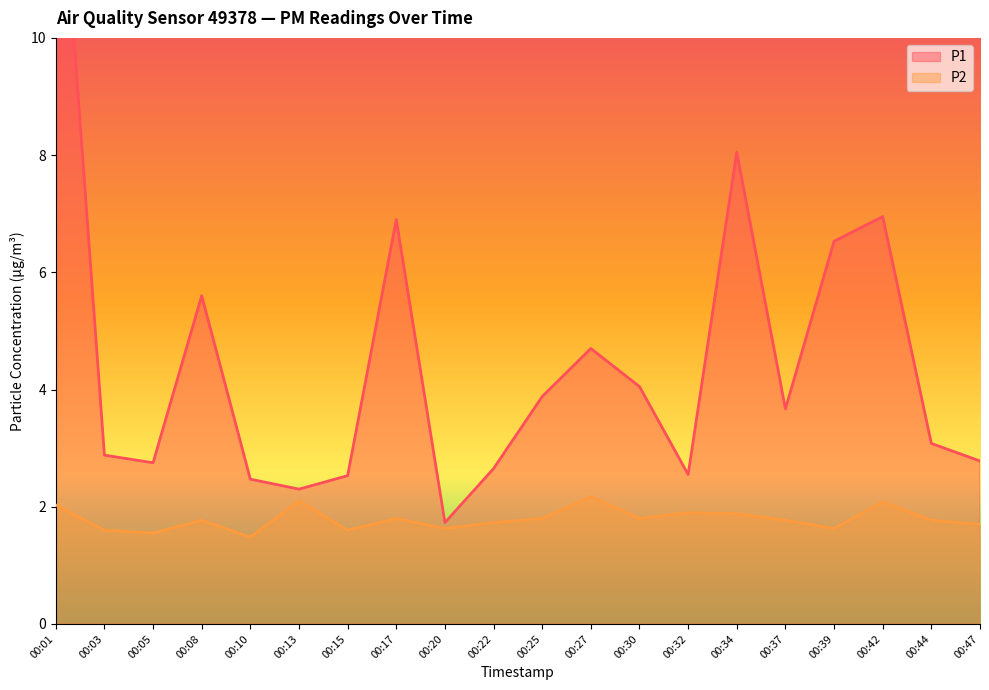

List the series in order of their overall mean, highest first.

P1, P2